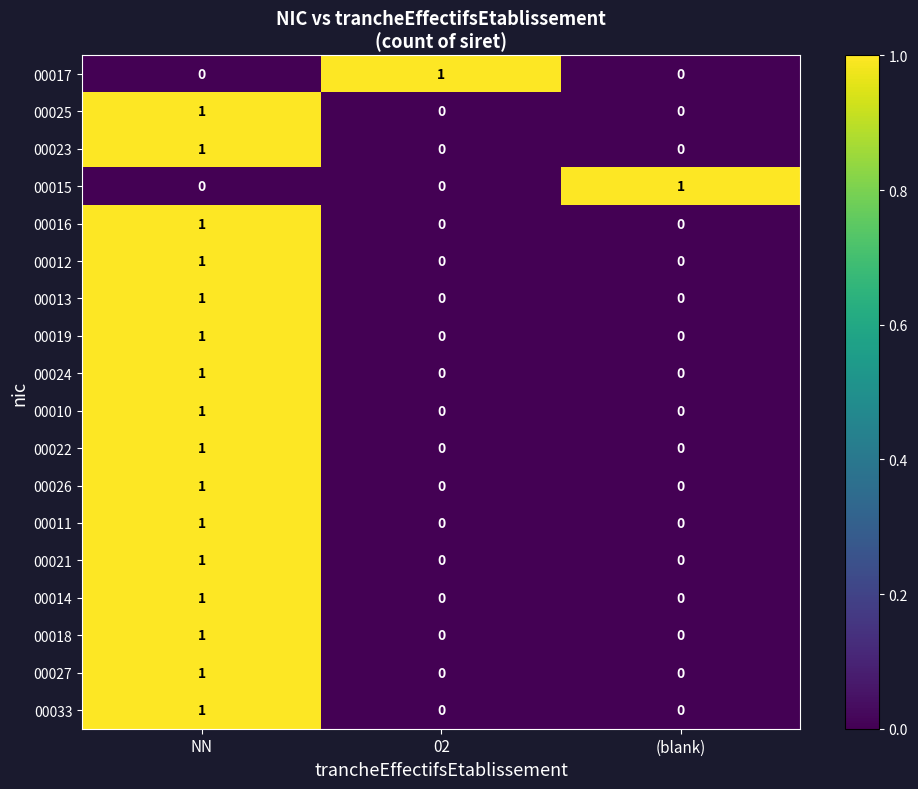

True or false: 00023 has a value of 1 at NN.

True